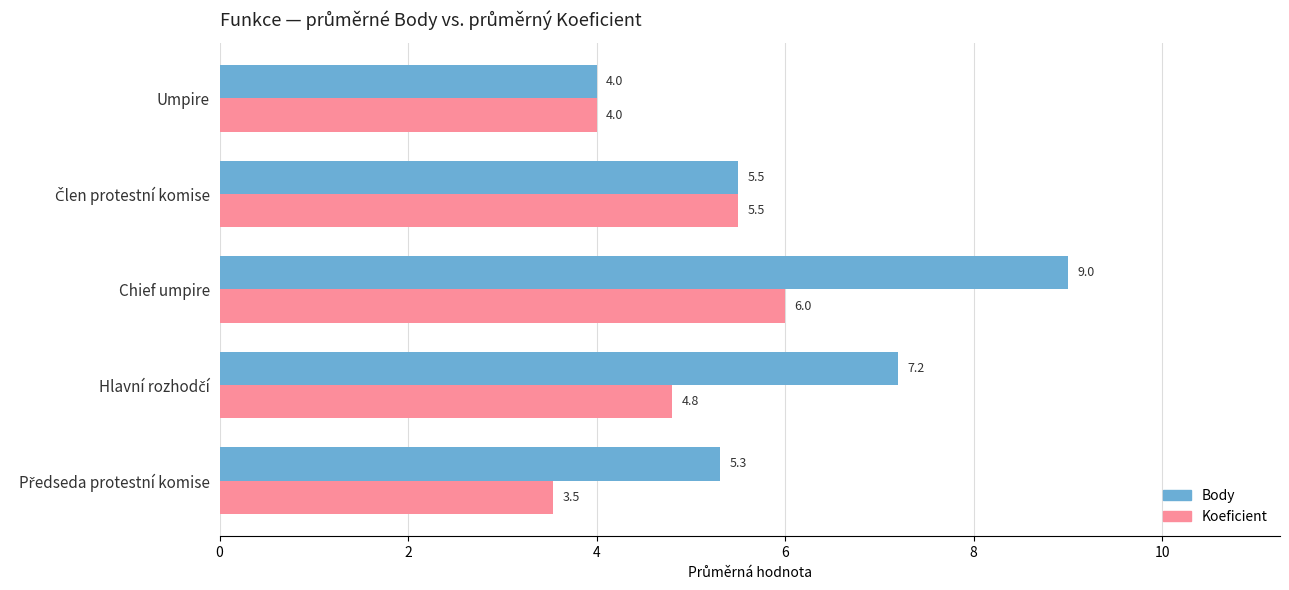

What is the difference between the maximum and minimum values in the Koeficient series?

2.5